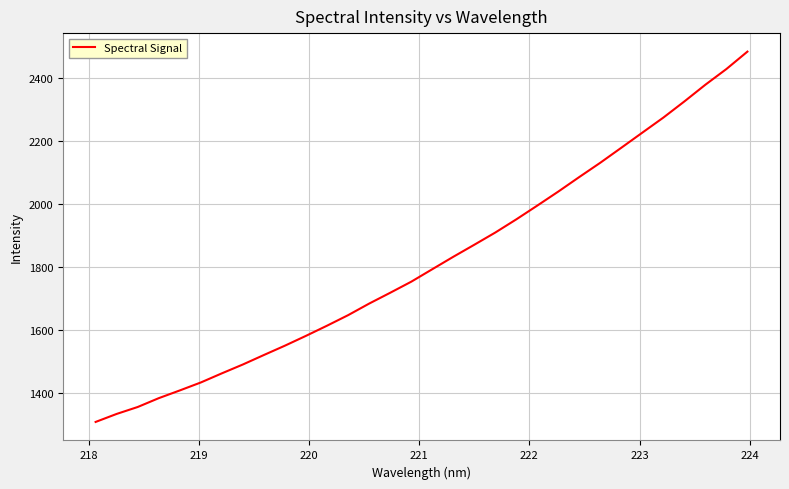

What is the difference between the maximum and minimum values?

1177.2